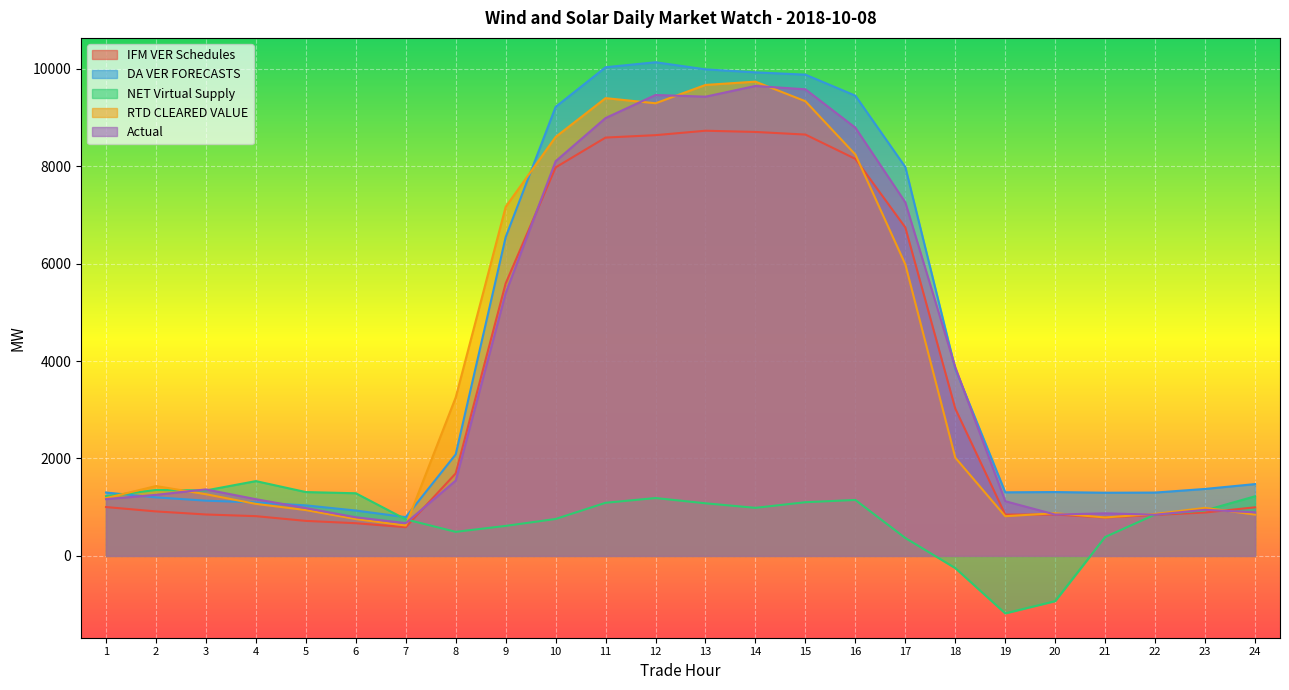

List the series in order of their peak value, highest first.

DA VER FORECASTS, RTD CLEARED VALUE, Actual, IFM VER Schedules, NET Virtual Supply